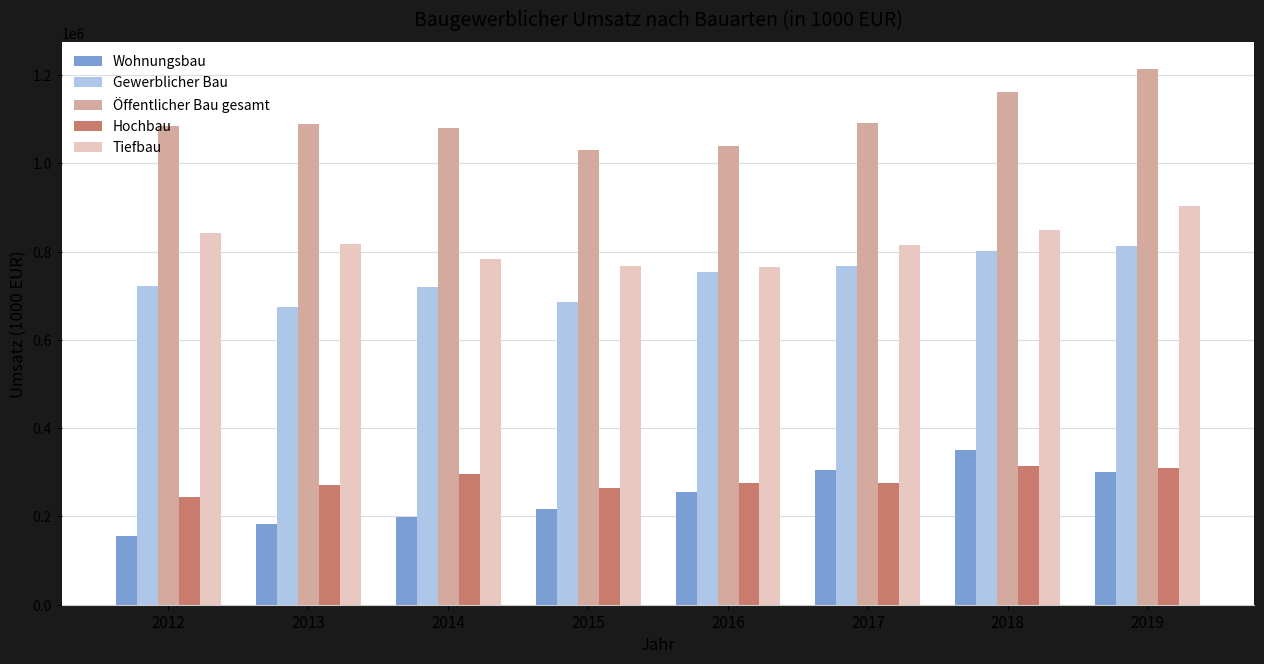

What is the difference between the maximum and second lowest values in the Hochbau series?

48843.6